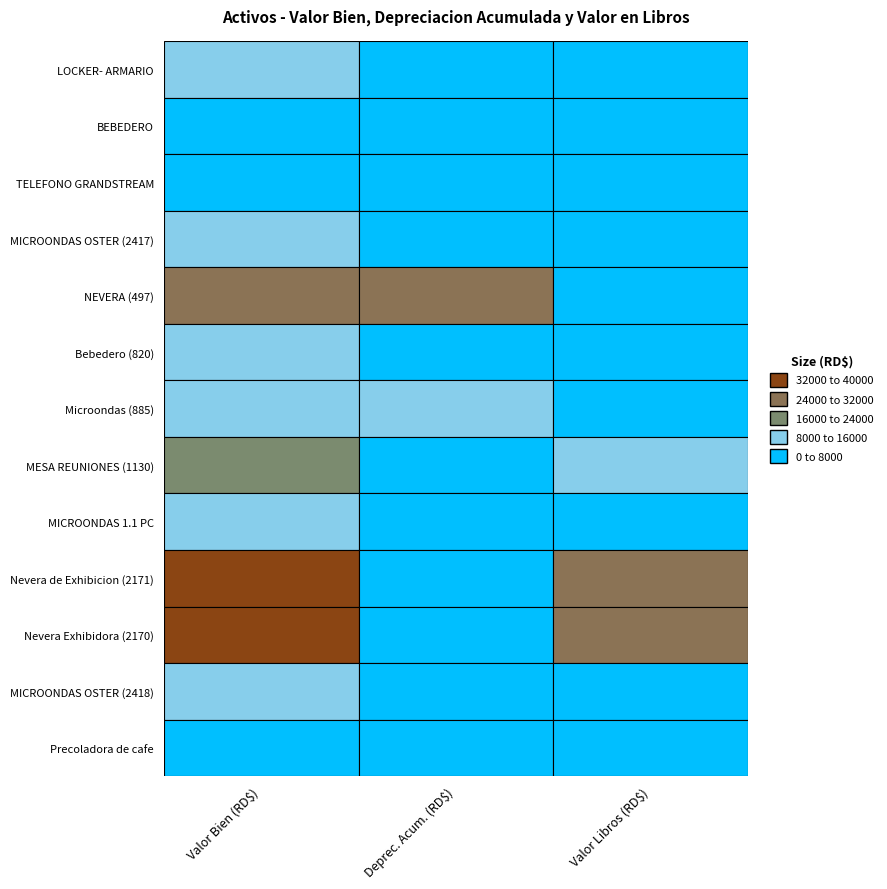

Rank the series by their maximum value, from lowest to highest.

TELEFONO GRANDSTREAM, BEBEDERO, Precoladora de cafe, MICROONDAS OSTER (2417), MICROONDAS OSTER (2418), LOCKER- ARMARIO, Bebedero (820), MICROONDAS 1.1 PC, Microondas (885), MESA REUNIONES (1130), NEVERA (497), Nevera de Exhibicion (2171), Nevera Exhibidora (2170)